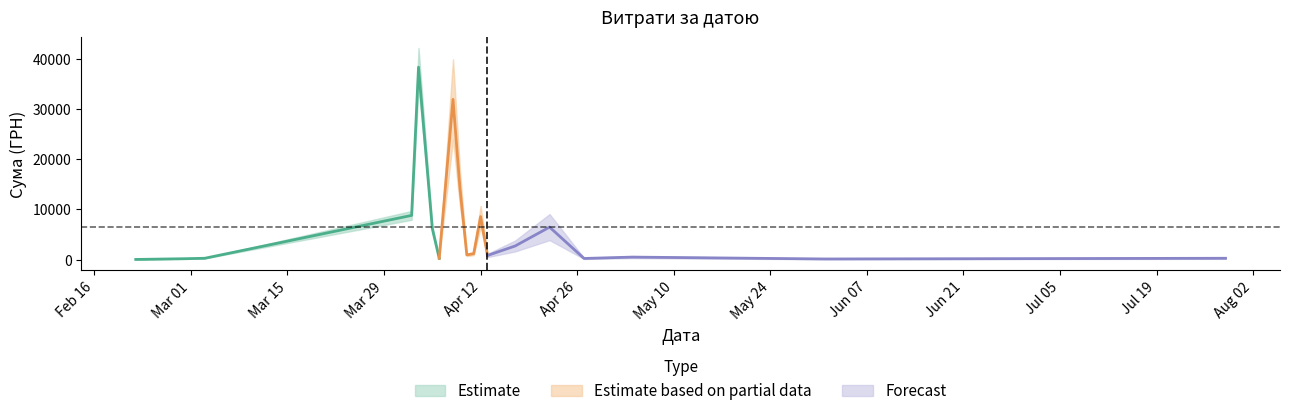

What value does the upper series have at 21?

305.2